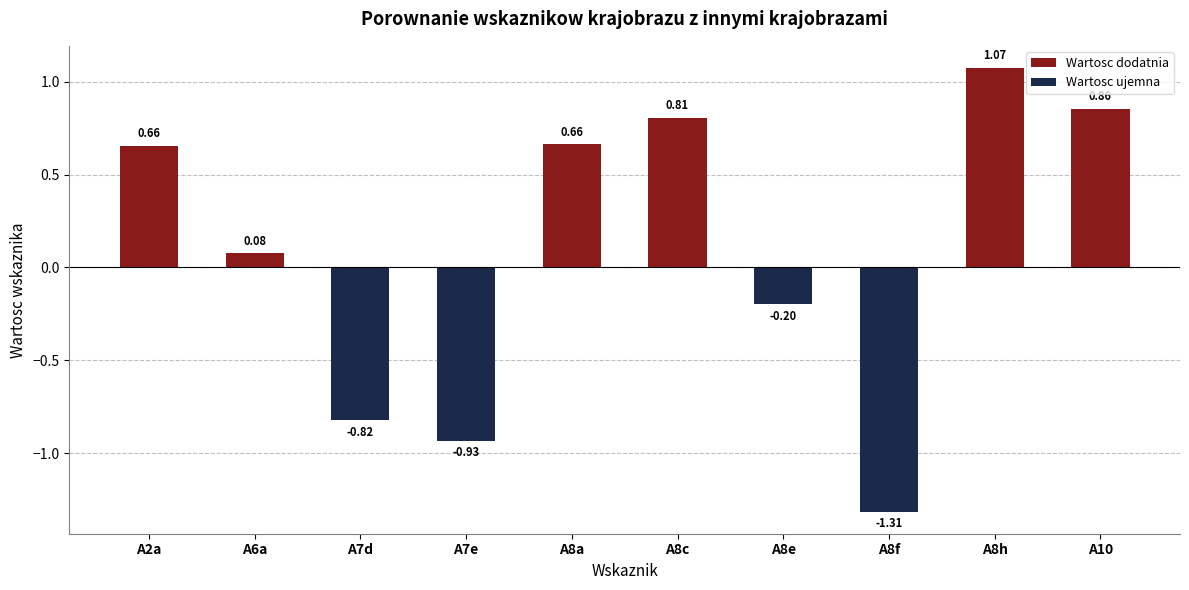

The value at A8a is 0.2. True or false?

False